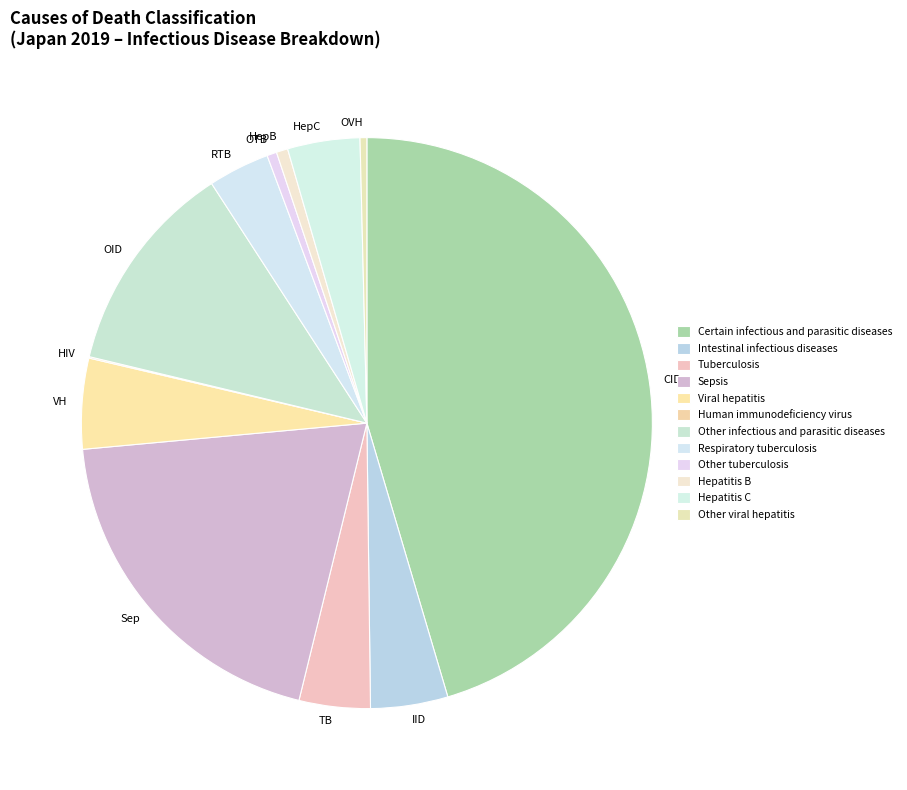

Do OID and OTB together represent more than half of the pie?

No